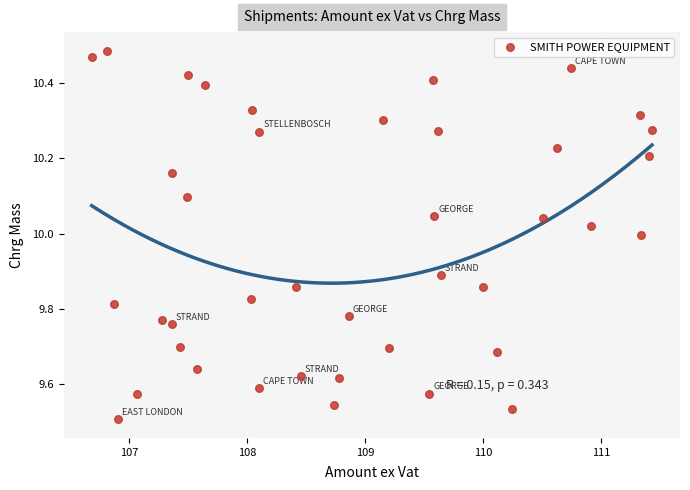

What is the range of X values (max minus min)?

4.7